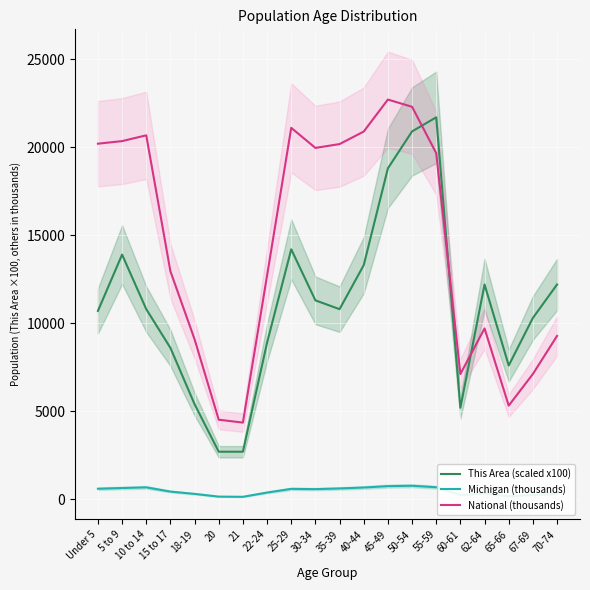

What is the difference between the highest and lowest values at 62-64?

11874.3